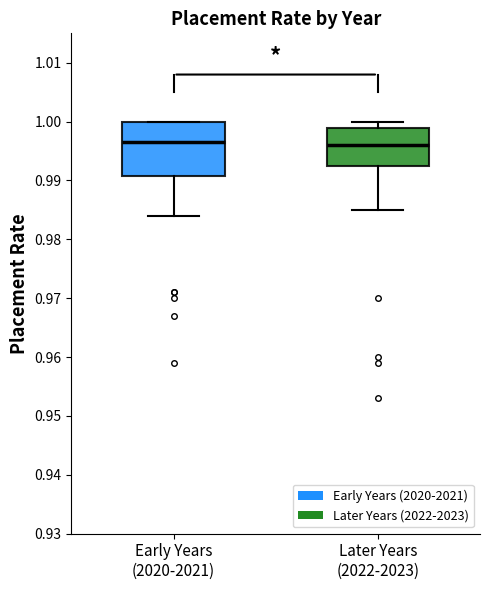

Reading left to right, read every box against the y-axis: the position of its median line, the range the box covers, and the ends of its whiskers. The values are not printed on the chart, so give them approximately, as read against the axis.

Early Years (2020-2021): median 0.997, box 0.991 to 1.000, whiskers 0.984 to 1.000
Later Years (2022-2023): median 0.996, box 0.993 to 0.999, whiskers 0.985 to 1.000